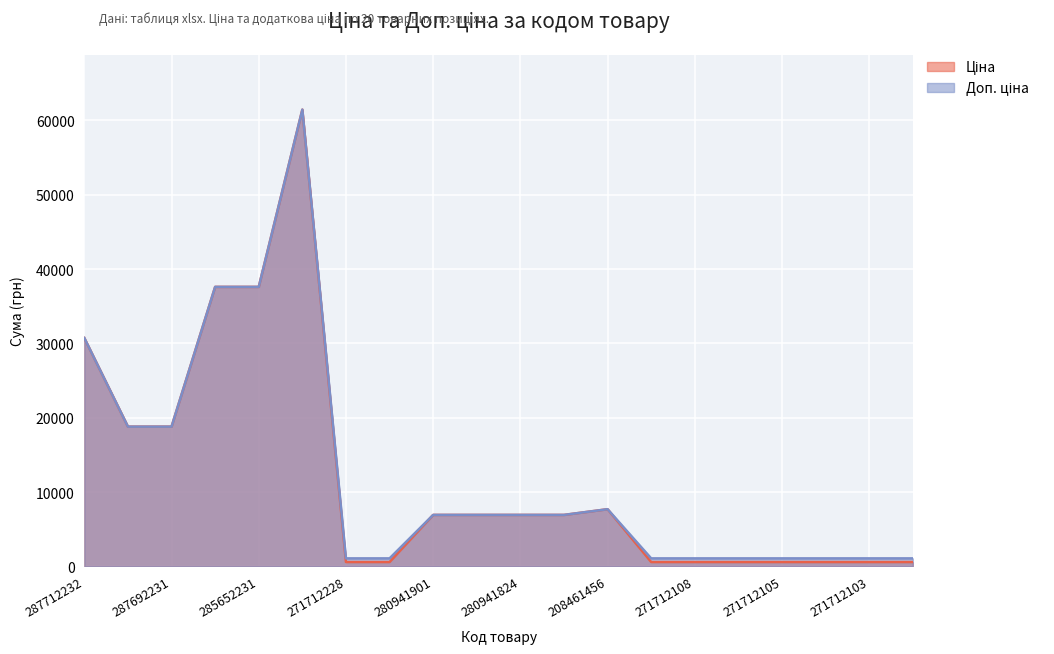

What is the average value of the Доп. ціна series?

12503.1